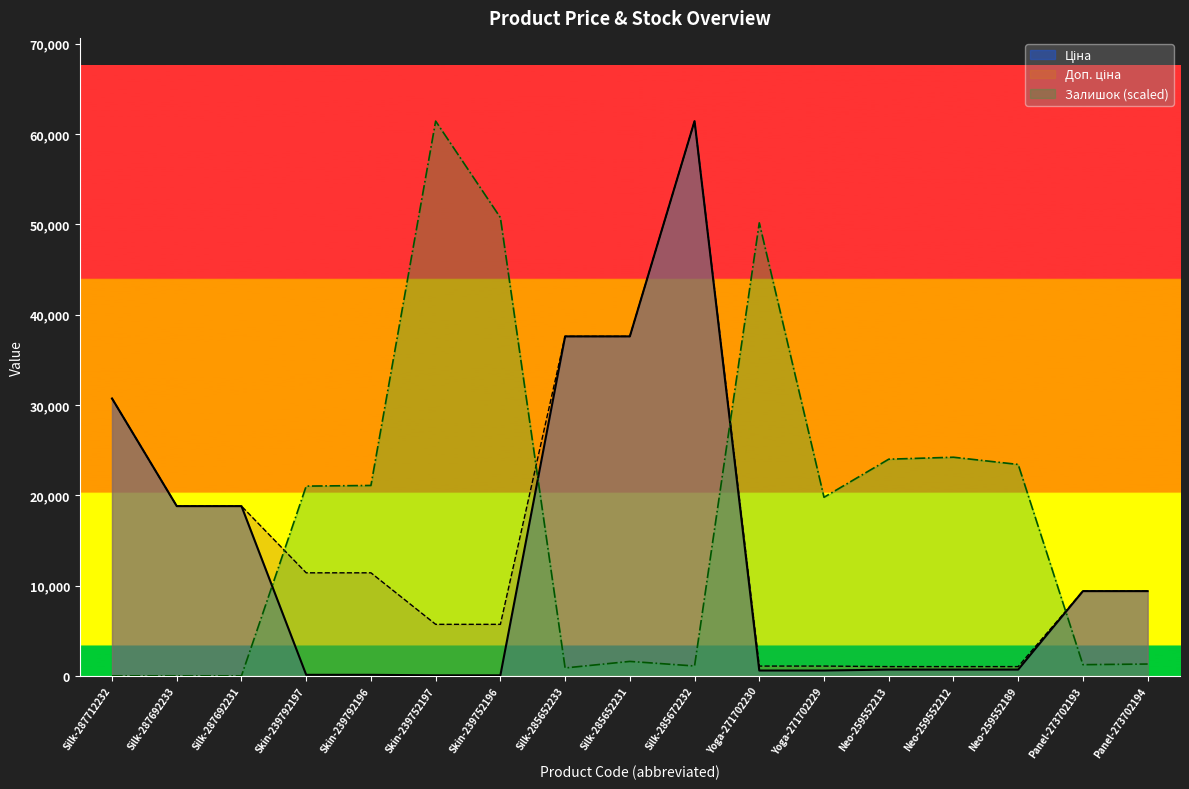

True or false: Ціна and Доп. ціна intersect in this chart.

False